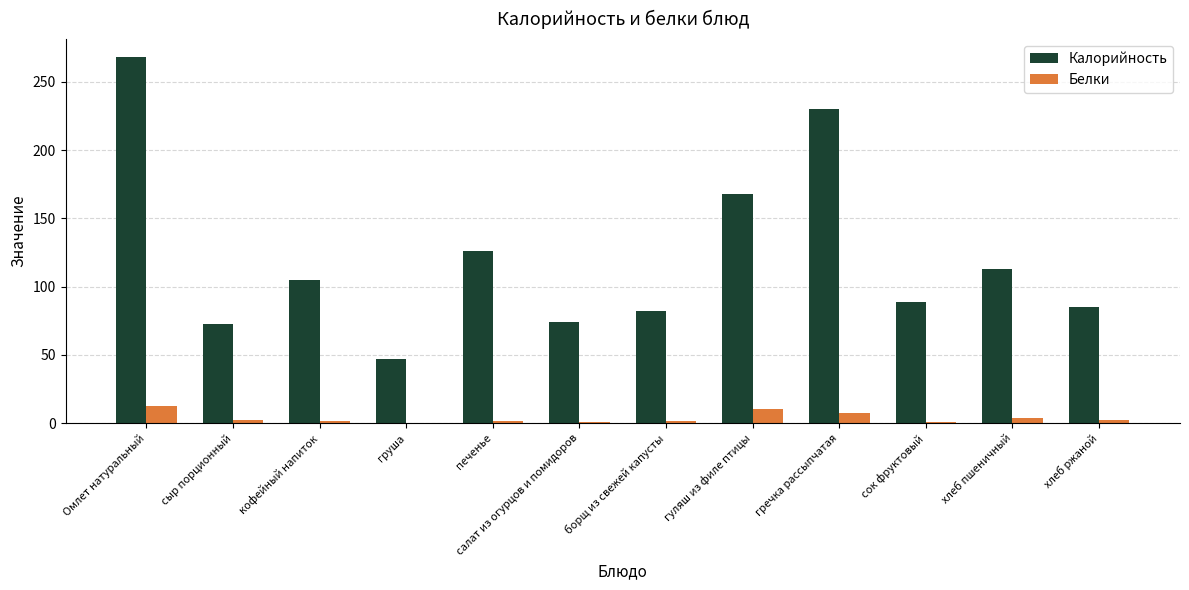

Are the bars grouped side by side (vs. stacked)?

Yes